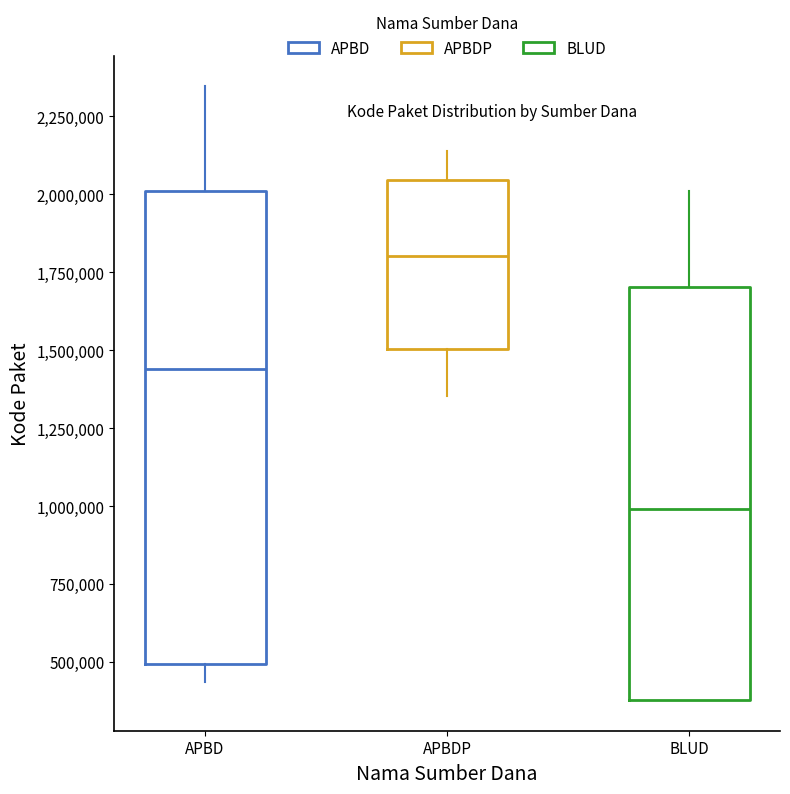

Which box has the highest median line?

APBDP